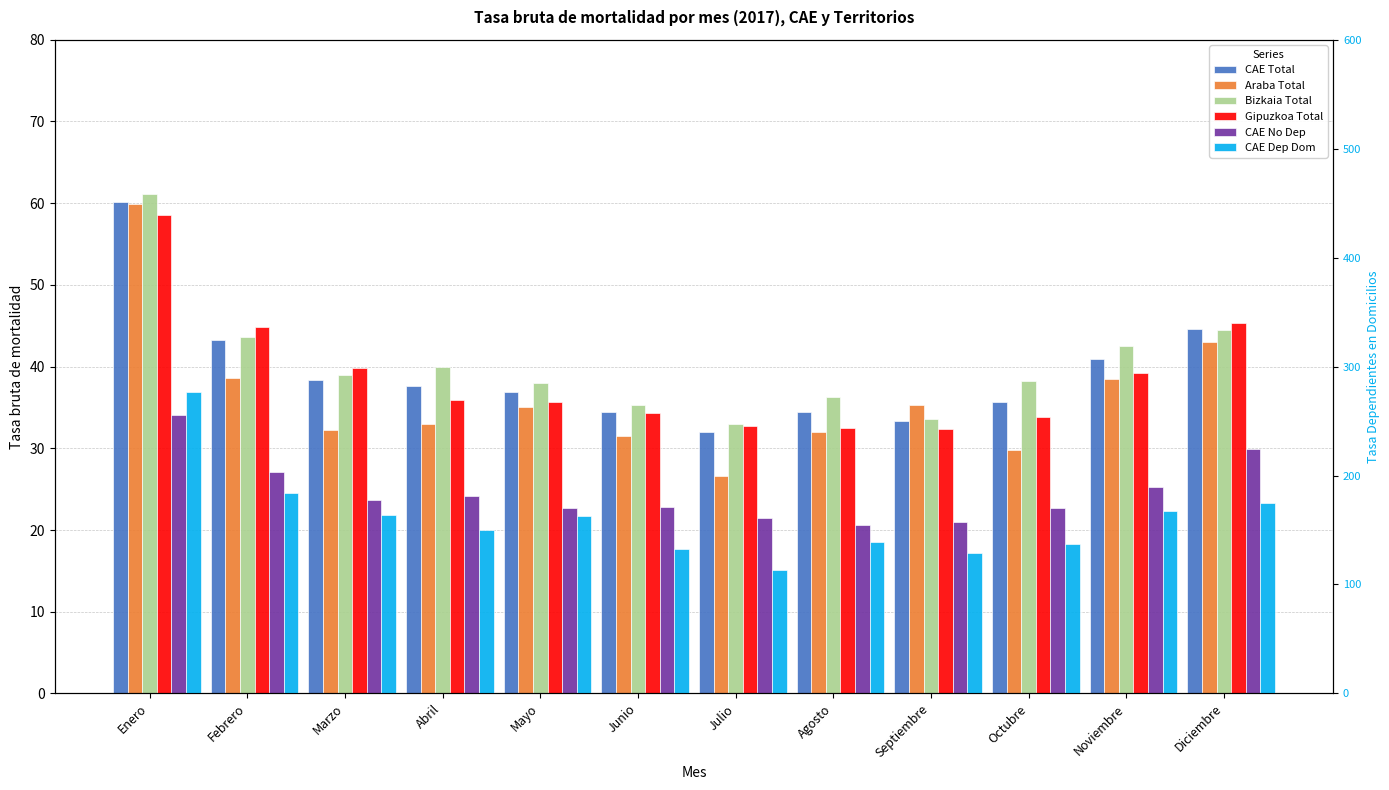

What is the spread (max minus min) of values at Noviembre?

141.7